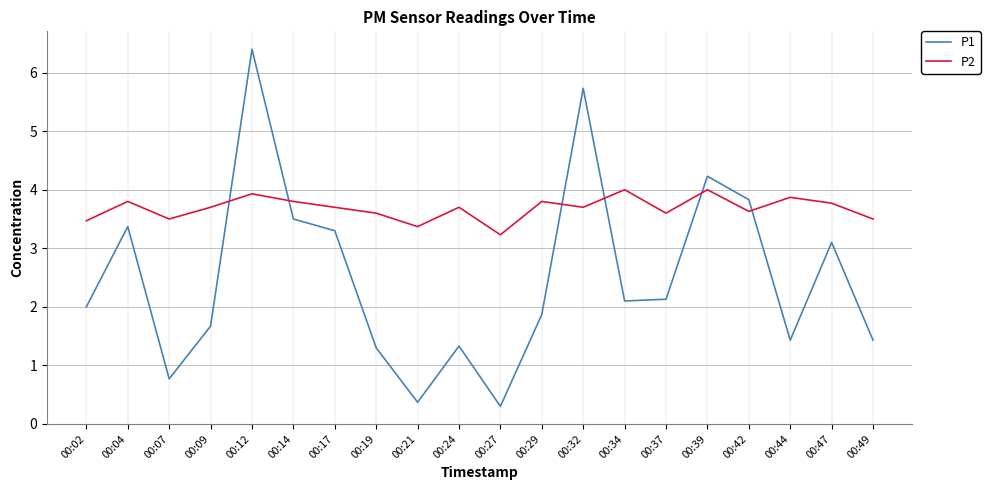

What is the minimum value for P2?

3.2